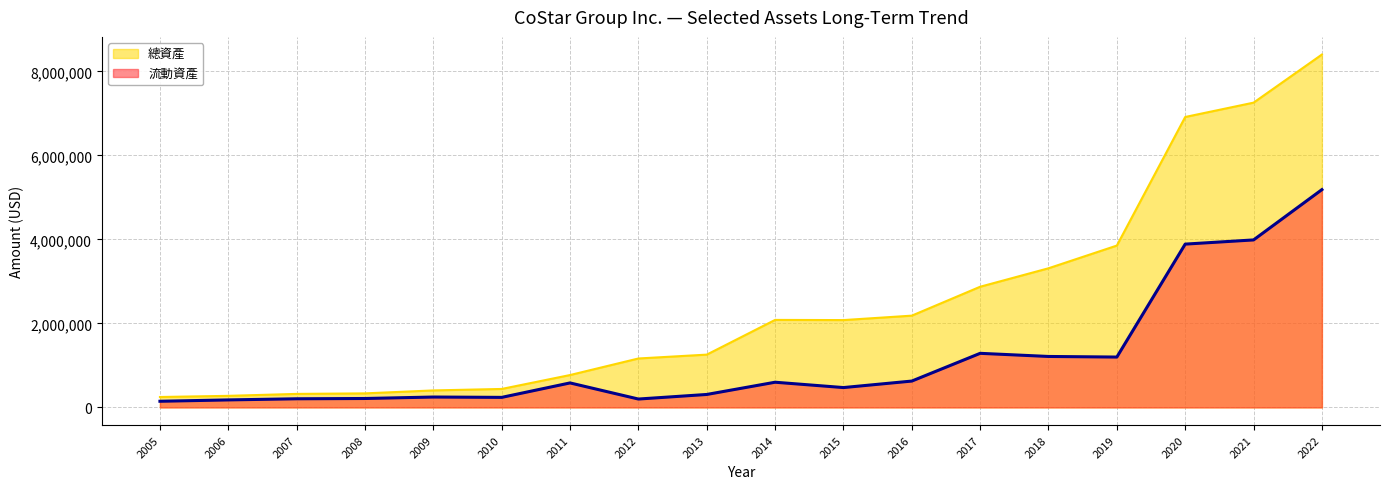

Reading left to right, extract all data points from this chart.

流動資產: 146538	178751	205678	212483	247407	239173	583183	199563	308466	599811	472733	627491	1287935	1213298	1199165	3888512	3988125	5185867
總資產: 248059	275437	321843	334384	404579	439648	771035	1165139	1256982	2083682	2079571	2185063	2873441	3312957	3853986	6915420	7256871	8402470